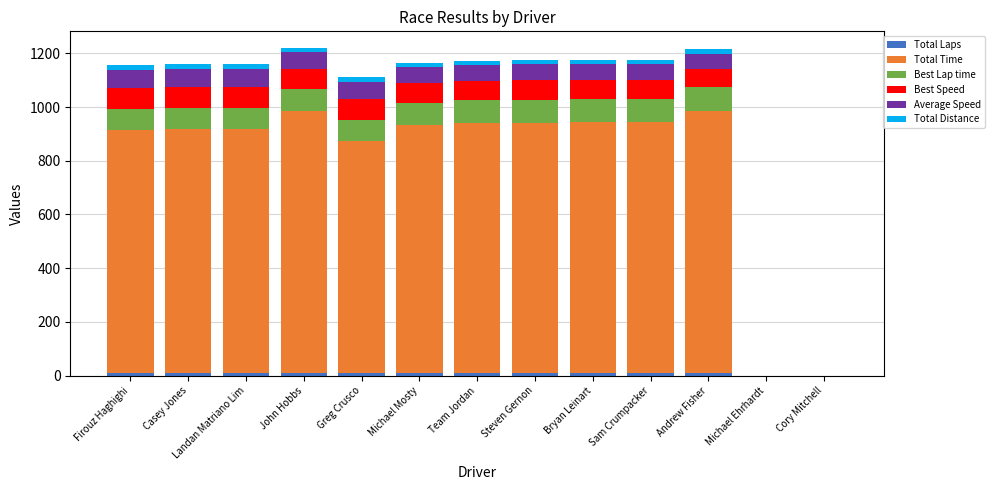

What is the difference between the second highest and minimum values in the Best Speed series?

80.4